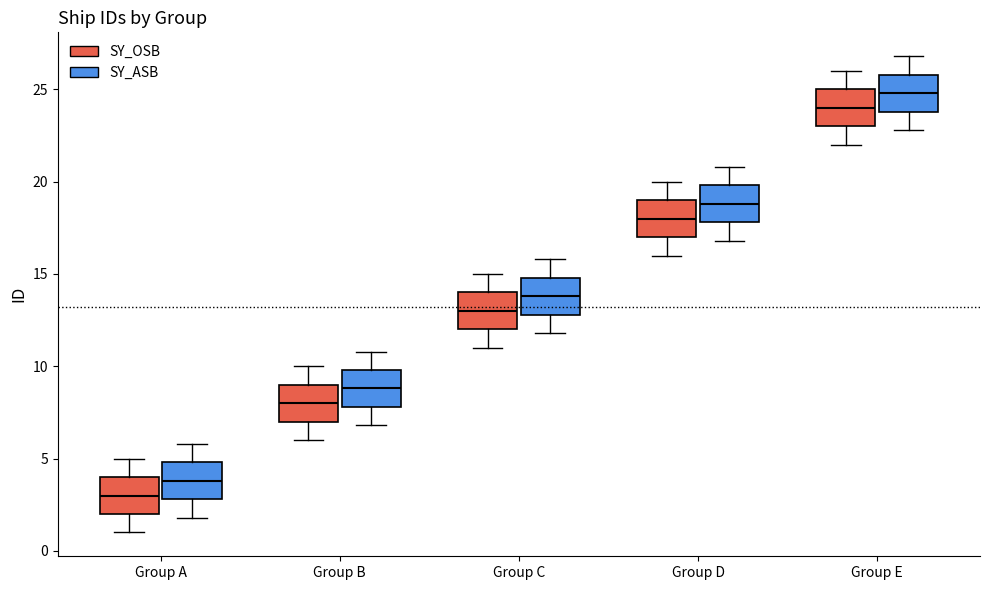

Reading left to right, transcribe this box plot: for each box, give where its median line is, the range the box spans, and where its two whiskers end, as read against the y-axis. The values are not printed on the chart, so give them approximately, as read against the axis.

Group A (SY_OSB): median 3, box 2 to 4, whiskers 1 to 5
Group A (SY_ASB): median 4, box 3 to 5, whiskers 2 to 6
Group B (SY_OSB): median 8, box 7 to 9, whiskers 6 to 10
Group B (SY_ASB): median 9, box 8 to 10, whiskers 7 to 11
Group C (SY_OSB): median 13, box 12 to 14, whiskers 11 to 15
Group C (SY_ASB): median 14, box 13 to 15, whiskers 12 to 16
Group D (SY_OSB): median 18, box 17 to 19, whiskers 16 to 20
Group D (SY_ASB): median 19, box 18 to 20, whiskers 17 to 21
Group E (SY_OSB): median 24, box 23 to 25, whiskers 22 to 26
Group E (SY_ASB): median 25, box 24 to 26, whiskers 23 to 27